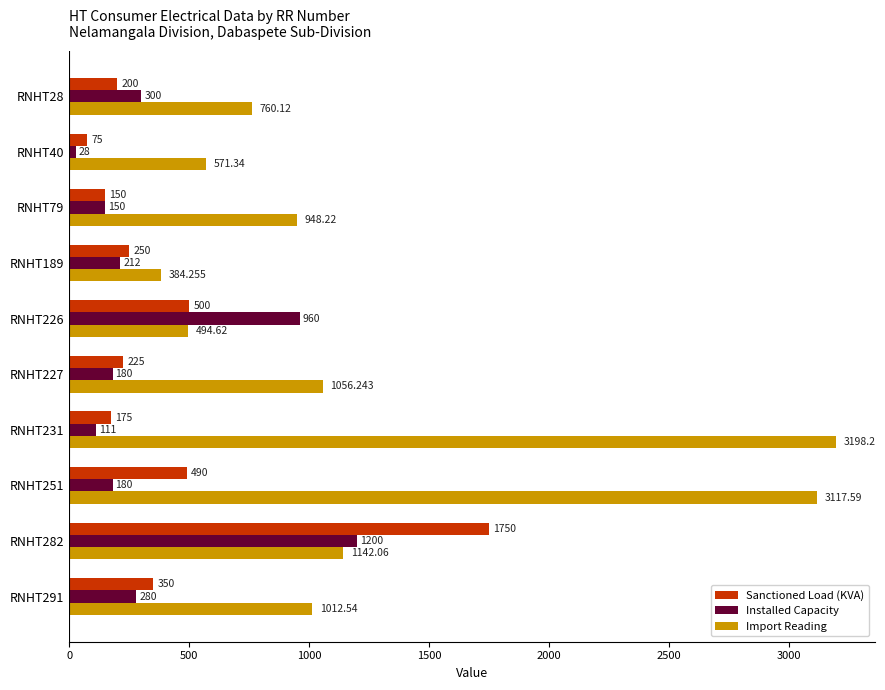

How many data points does each series have?

10